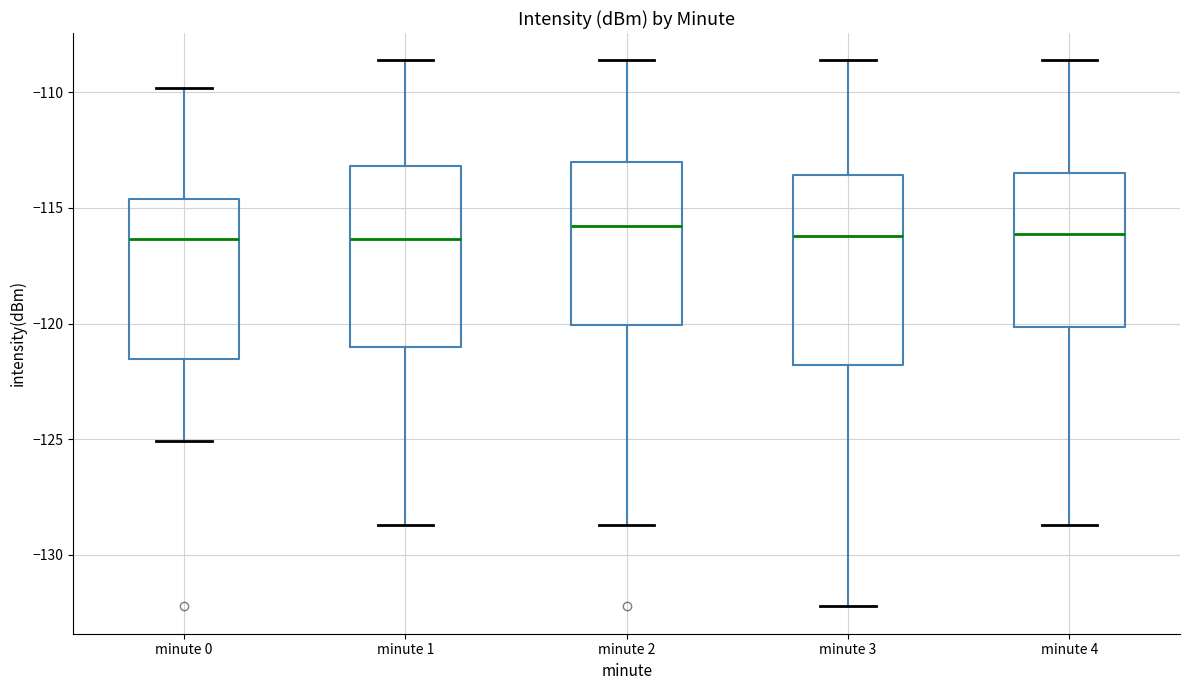

Reading left to right, read every box against the y-axis: the position of its median line, the range the box covers, and the ends of its whiskers. The values are not printed on the chart, so give them approximately, as read against the axis.

minute 0: median -116.5, box -121.5 to -114.5, whiskers -125.0 to -110.0
minute 1: median -116.5, box -121.0 to -113.0, whiskers -128.5 to -108.5
minute 2: median -116.0, box -120.0 to -113.0, whiskers -128.5 to -108.5
minute 3: median -116.0, box -122.0 to -113.5, whiskers -132.0 to -108.5
minute 4: median -116.0, box -120.0 to -113.5, whiskers -128.5 to -108.5